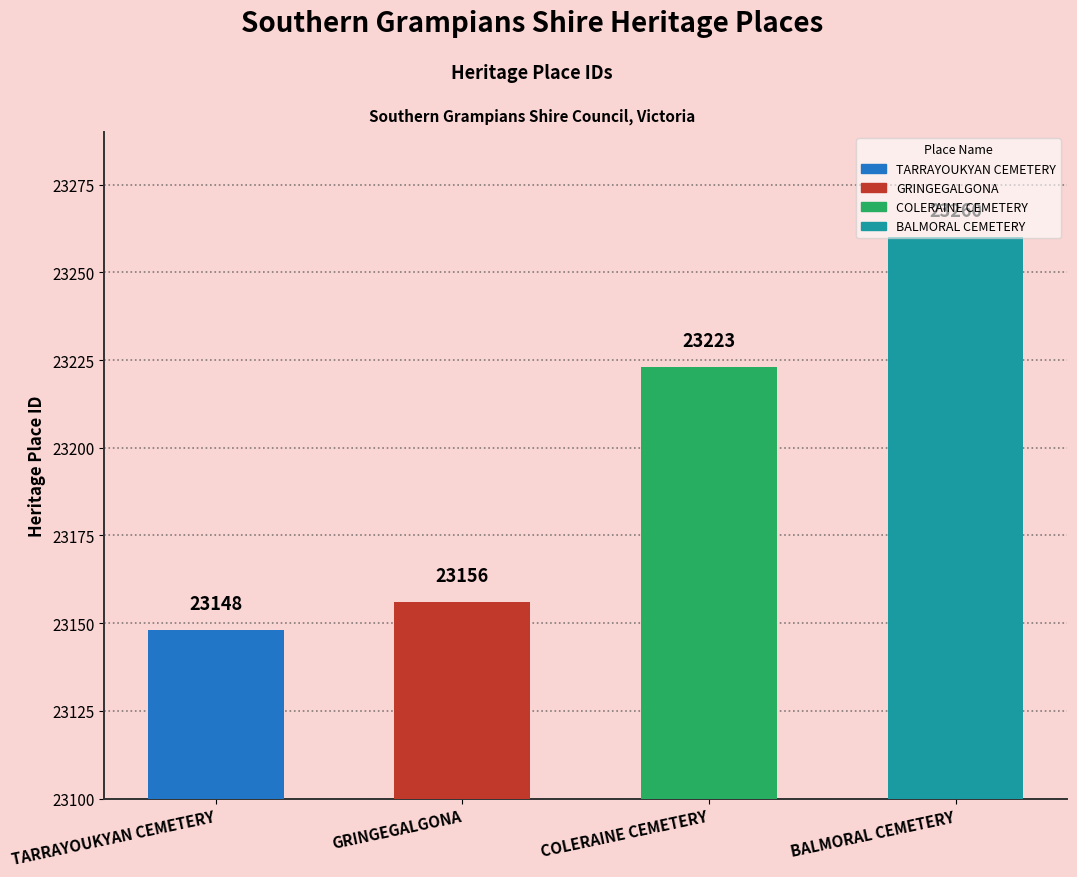

The chart shows a value of 23260 at BALMORAL CEMETERY. True or false?

True